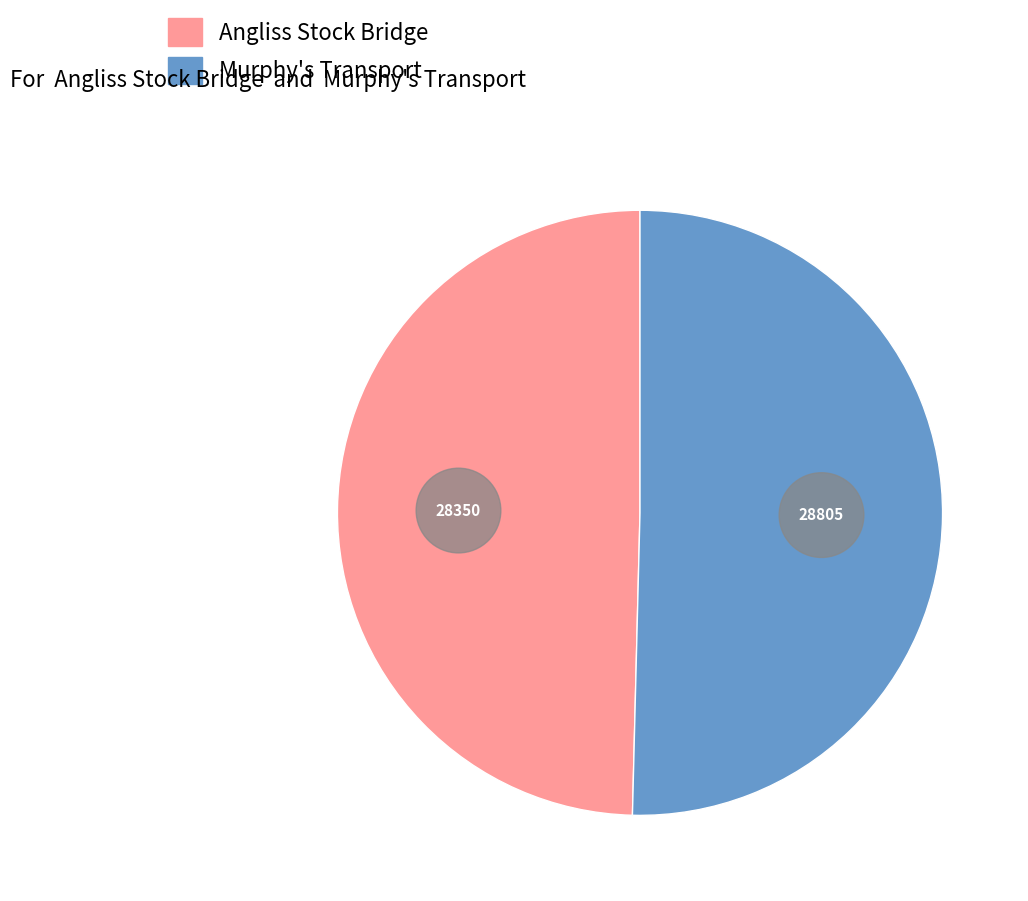

Combined, what portion of the pie is Angliss Stock Bridge and Murphy's Transport?

100.0%